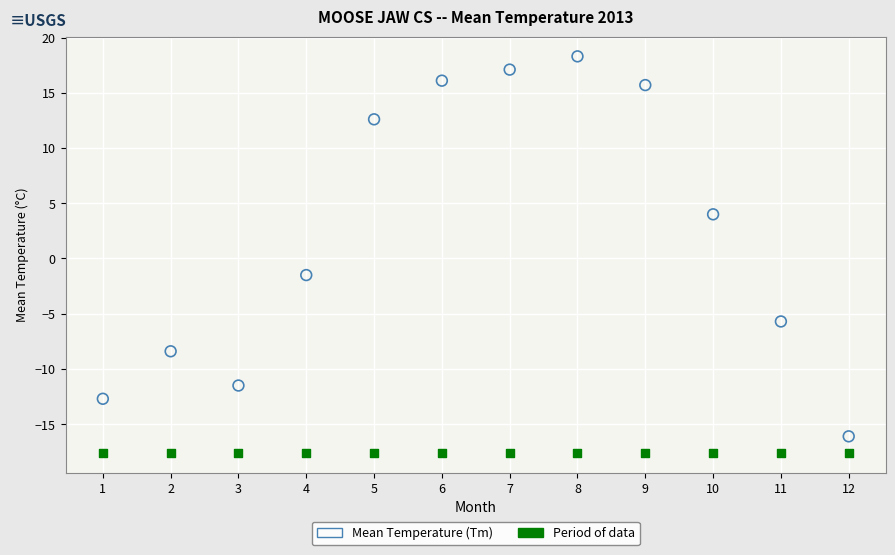

Which series reaches the minimum Y coordinate?

Period of data